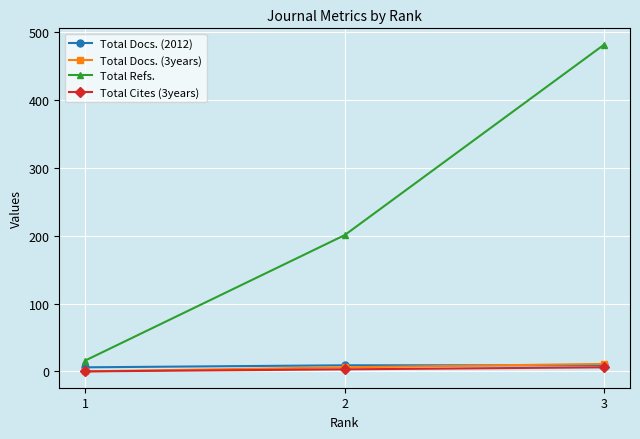

What is the sum of all Total Docs. (3years) values?

17